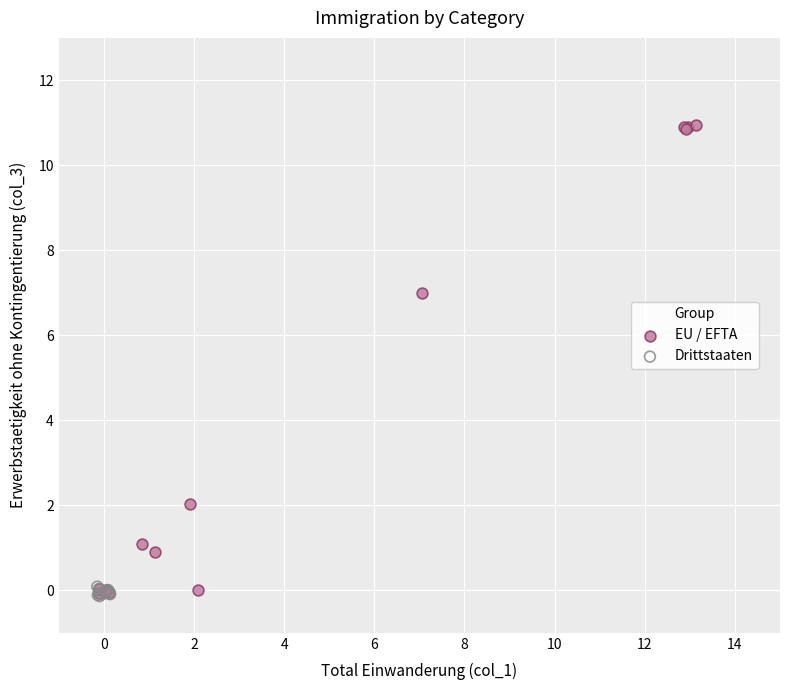

What are all the series names shown in the legend?

EU / EFTA, Drittstaaten